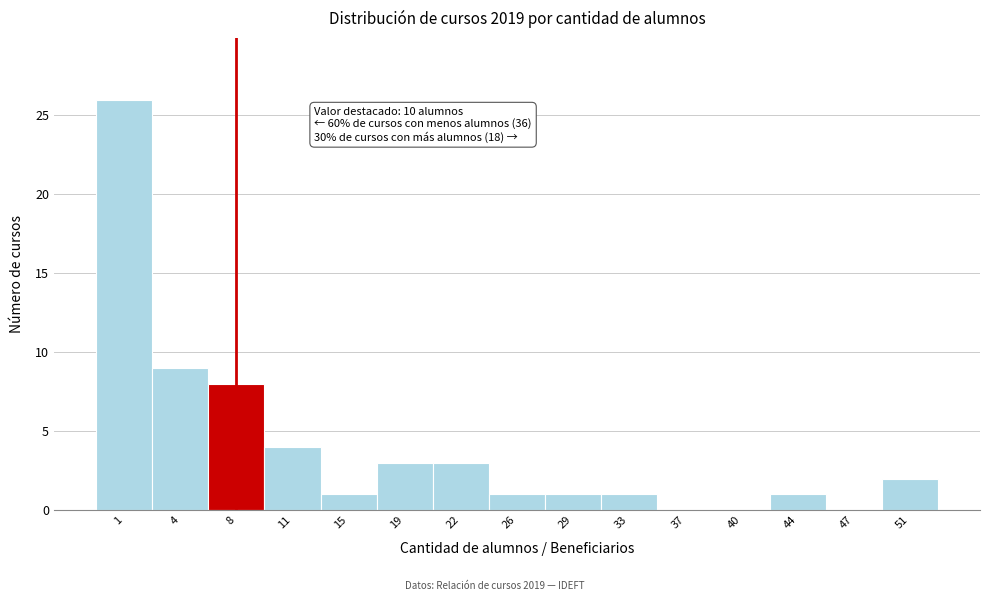

Reading left to right, transcribe all the data shown in this chart.

1=26	4=9	8=8	11=4	15=1	19=3	22=3	26=1	29=1	33=1	37=0	40=0	44=1	47=0	51=2